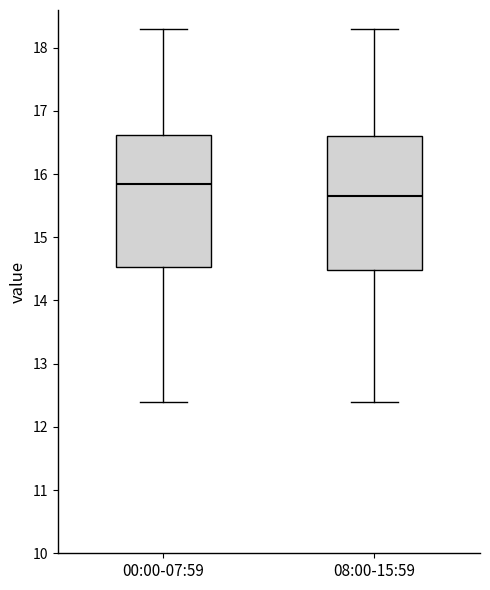

Which box's median line is the lowest?

08:00-15:59